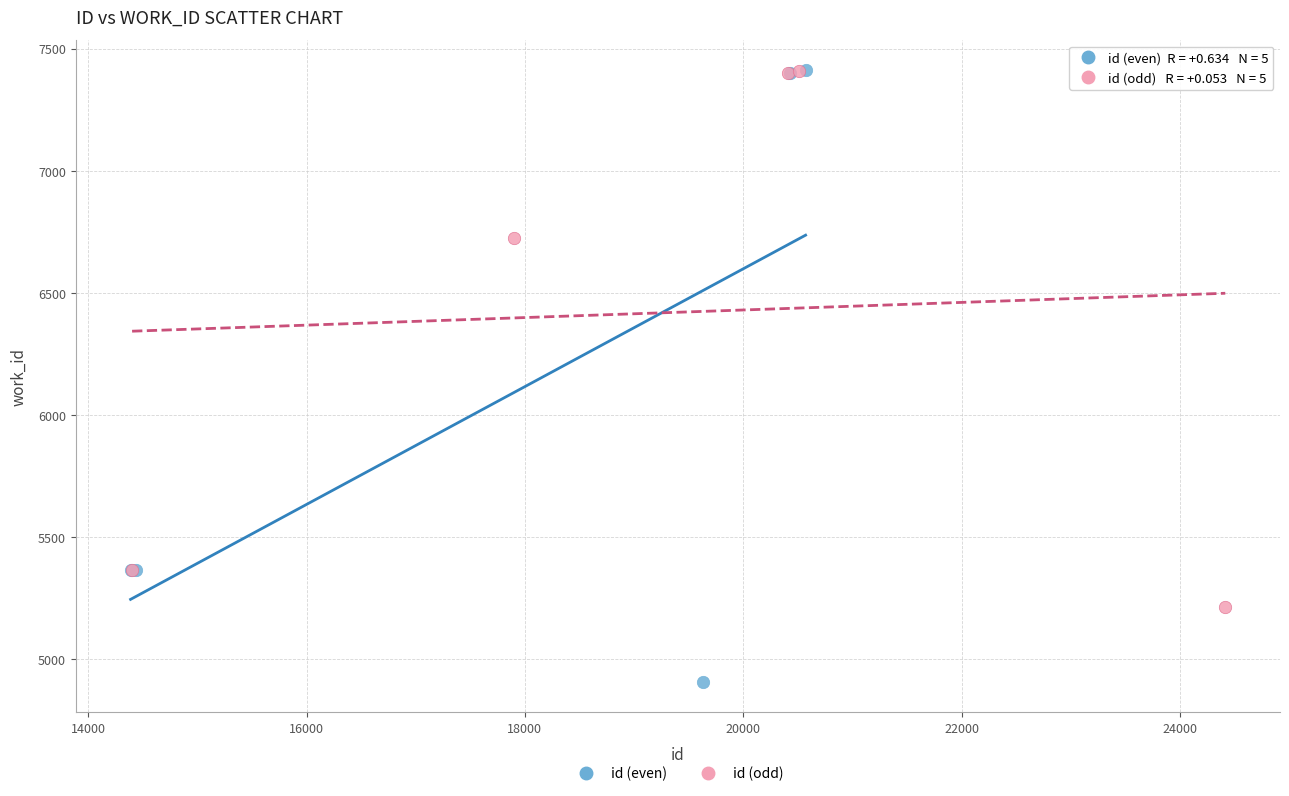

Which series contains the lowest Y value?

id (even)